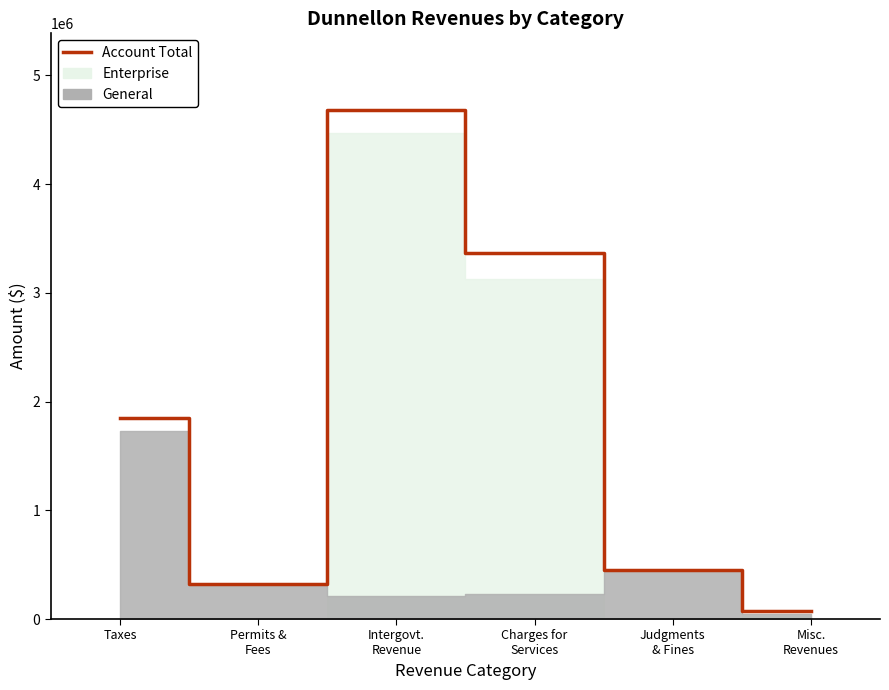

Reading left to right, what are all the values shown in this chart?

1844385	323966	4683249	3362174	450188	75584